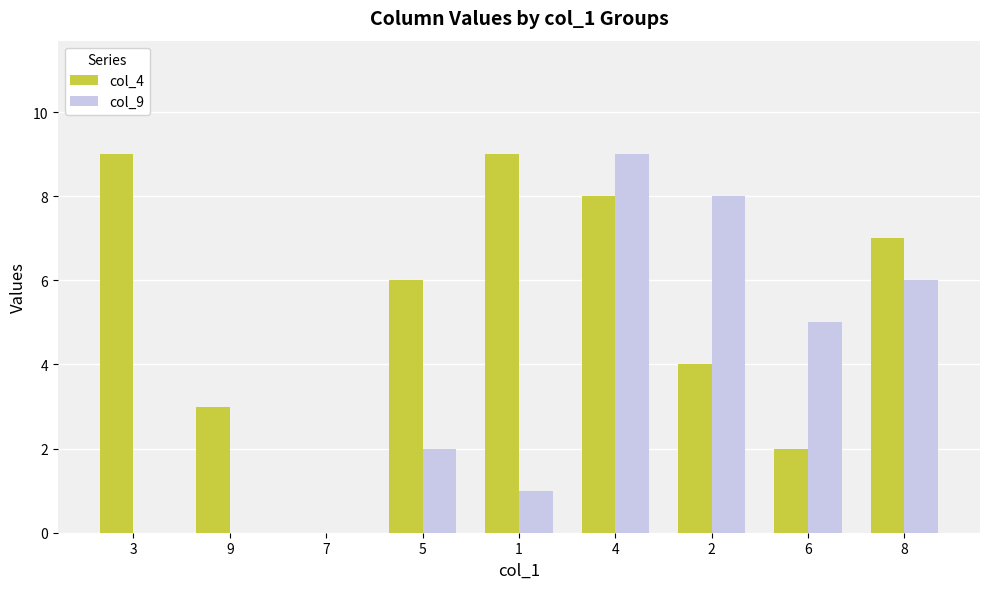

What is the maximum value shown in the chart?

9